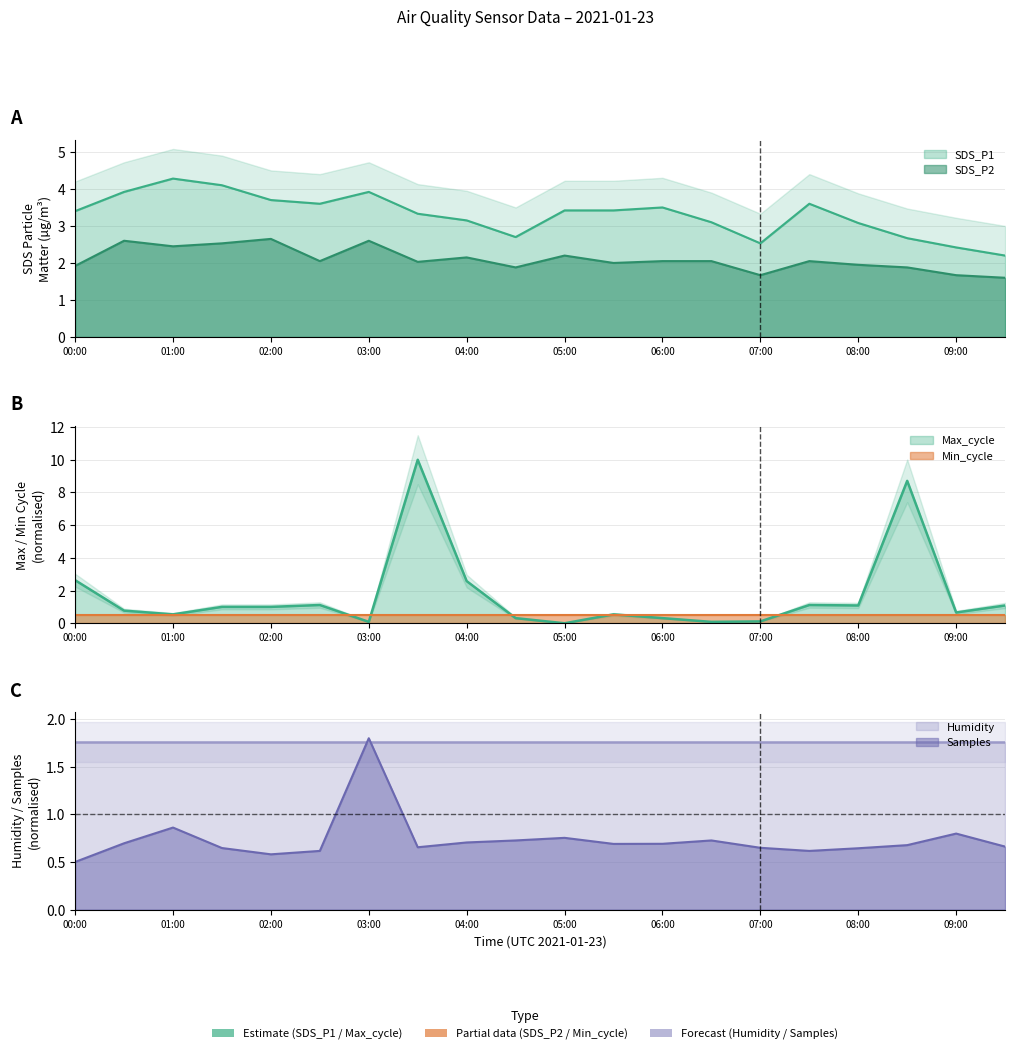

What position from the left is 03:30?

8